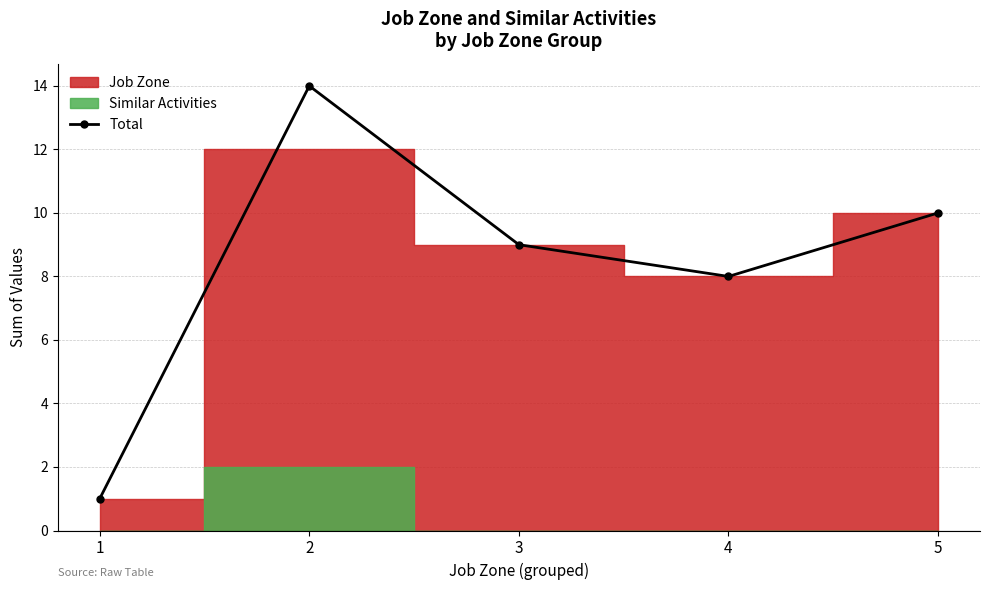

Where is Total nearest to the value 7?

4